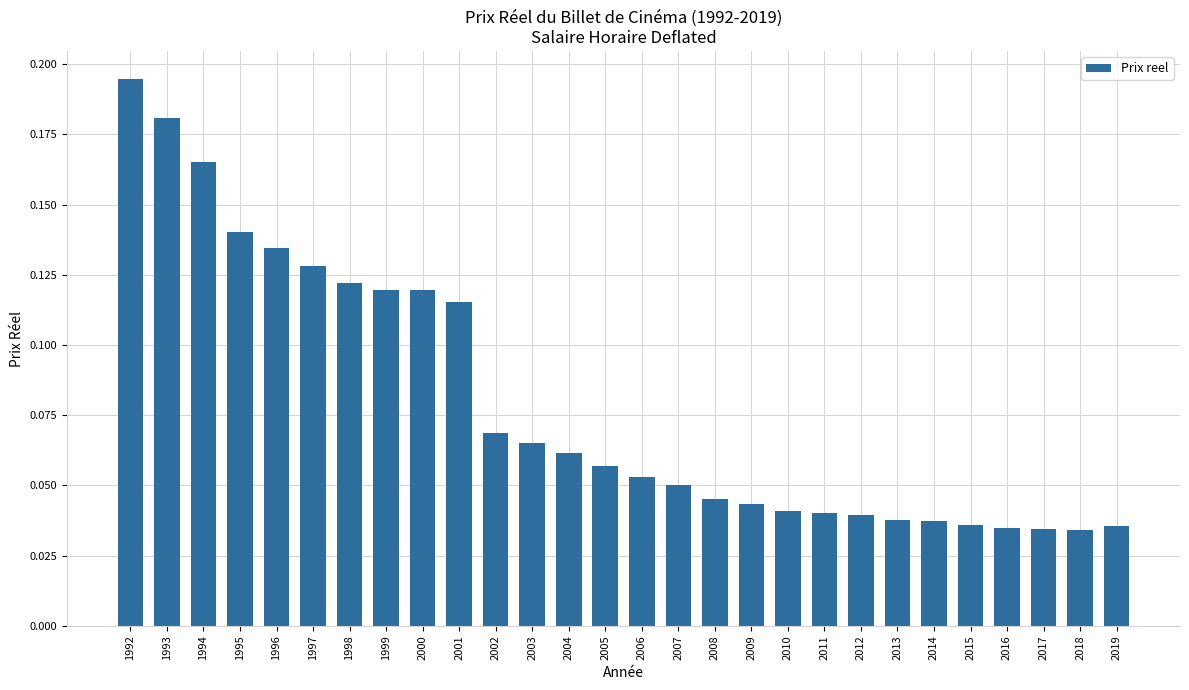

At which category does the chart reach its peak across all series?

1992